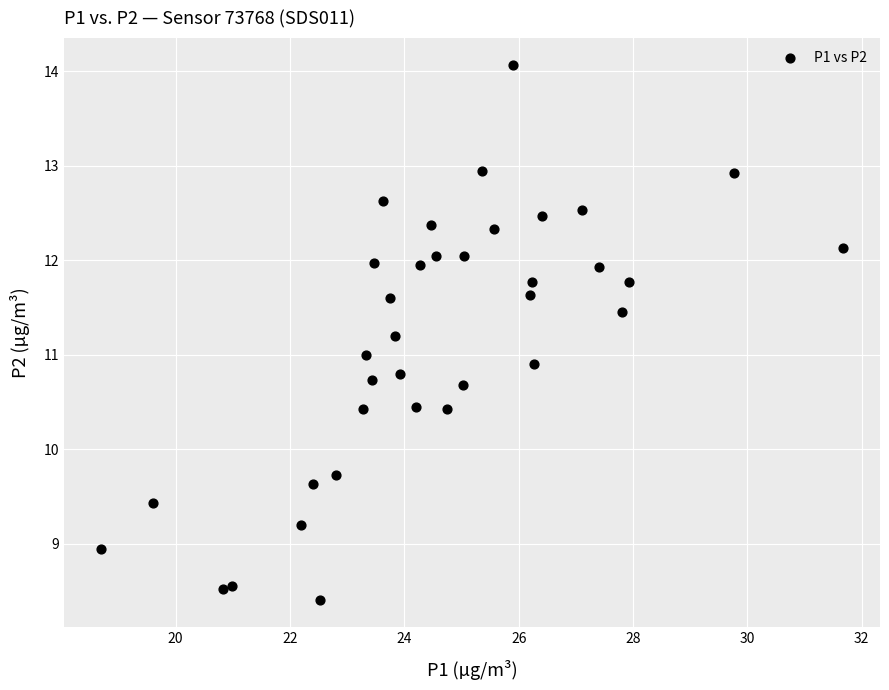

What is the range of Y values (max minus min)?

5.7